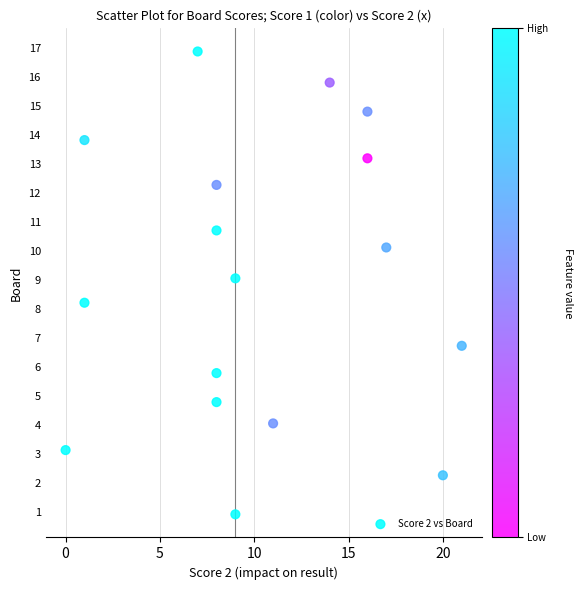

What is the range of X values (max minus min)?

21.0